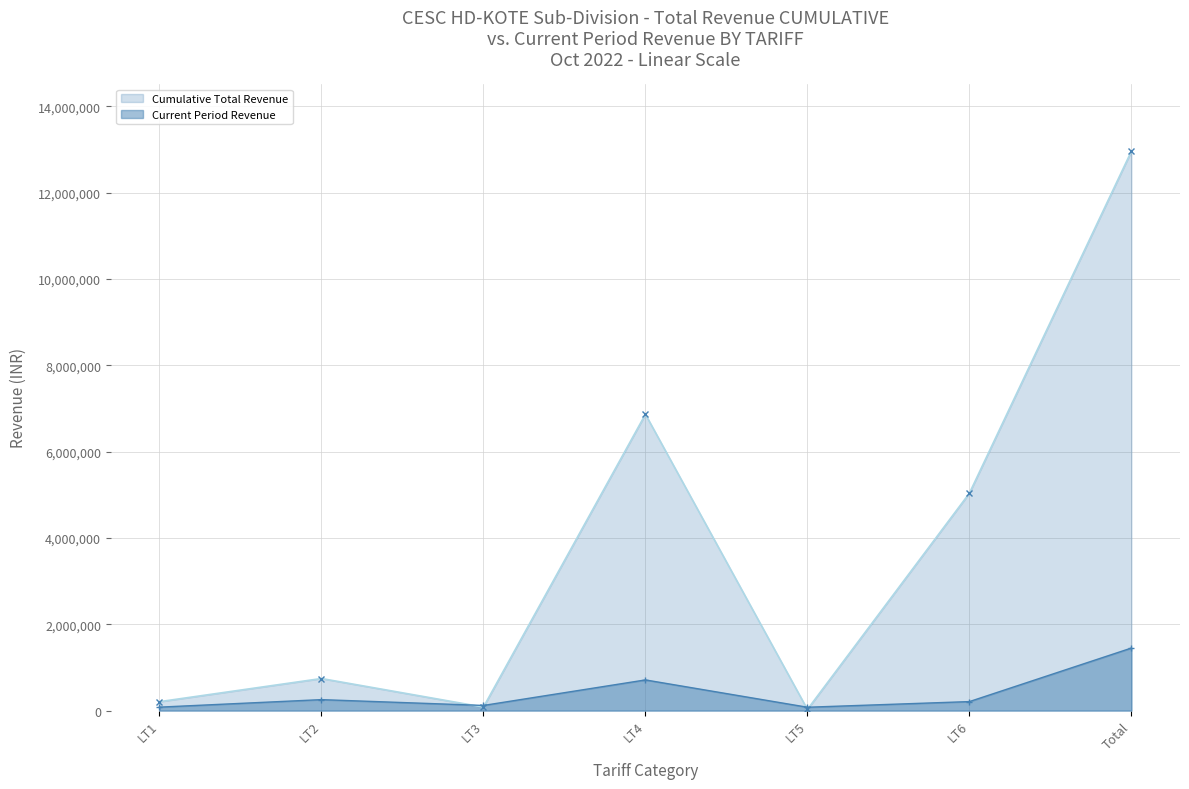

Which series has the widest spread of values?

Cumulative Total Revenue